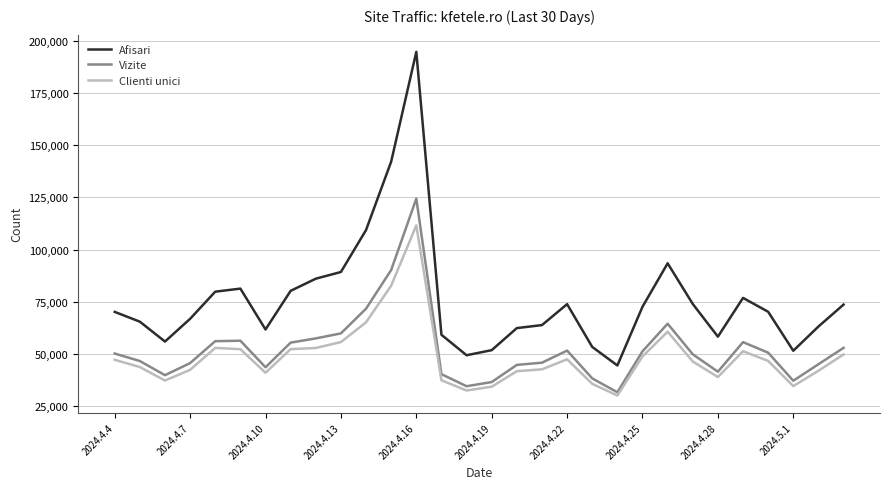

What is the maximum value for Clienti unici?

111600